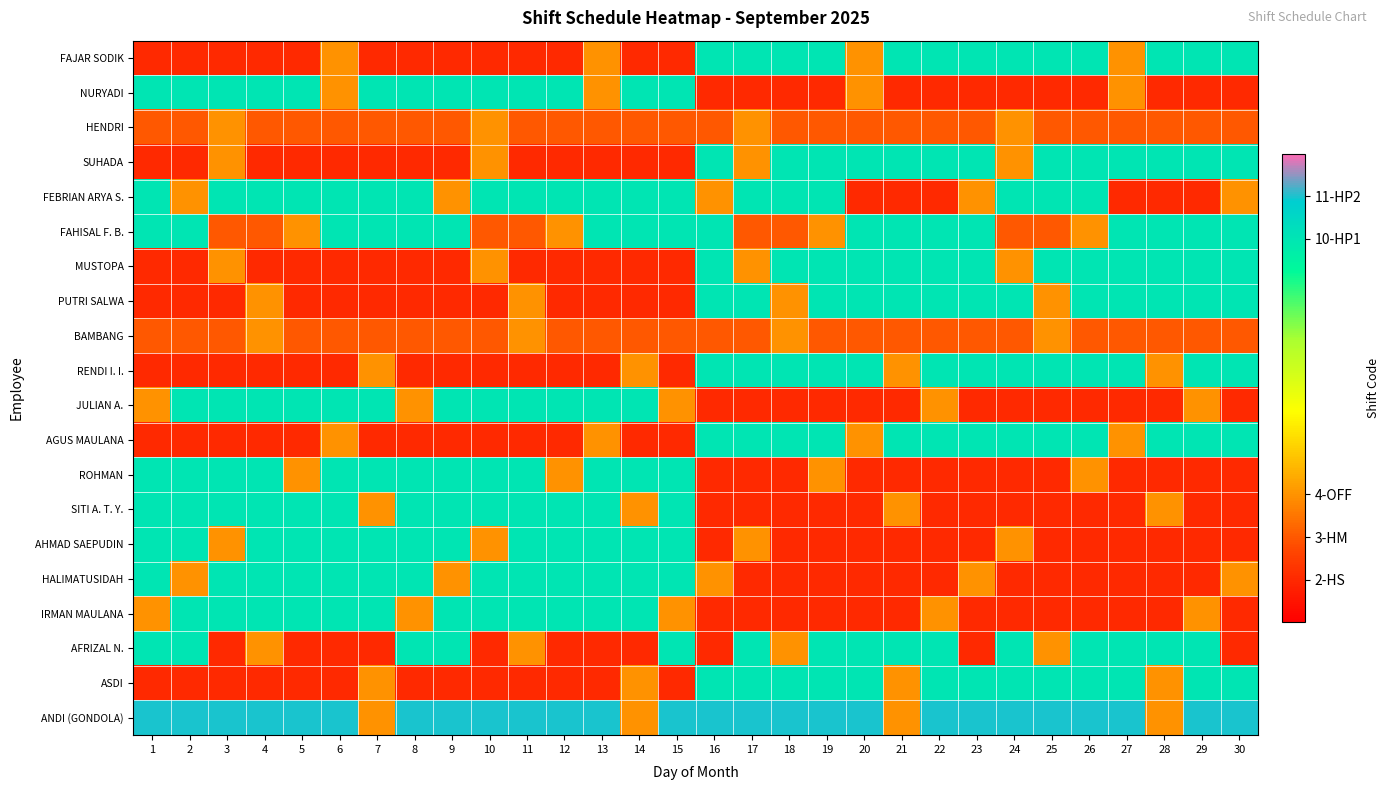

Between 30 and 9, which is larger?

30